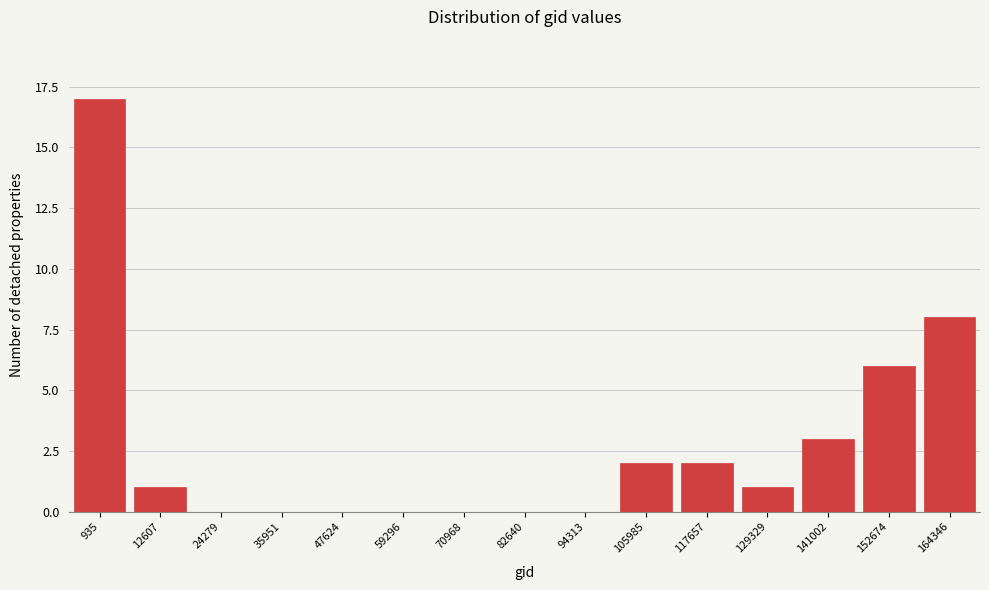

Reading left to right, what are all the values shown in this chart?

935=17	12607=1	24279=0	35951=0	47624=0	59296=0	70968=0	82640=0	94313=0	105985=2	117657=2	129329=1	141002=3	152674=6	164346=8